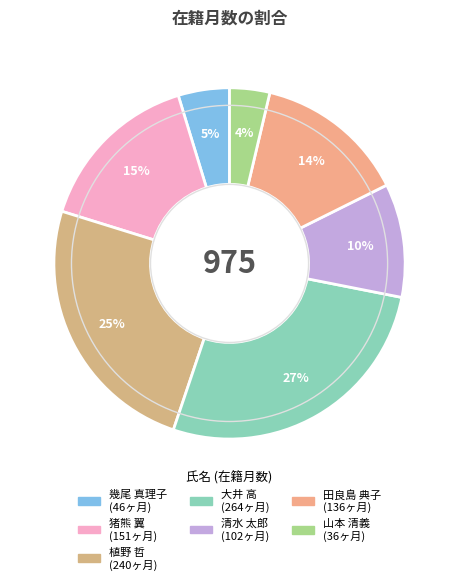

Rank the categories by value from lowest to highest.

山本 清義, 幾尾 真理子, 清水 太郎, 田良島 典子, 猪熊 翼, 植野 哲, 大井 高